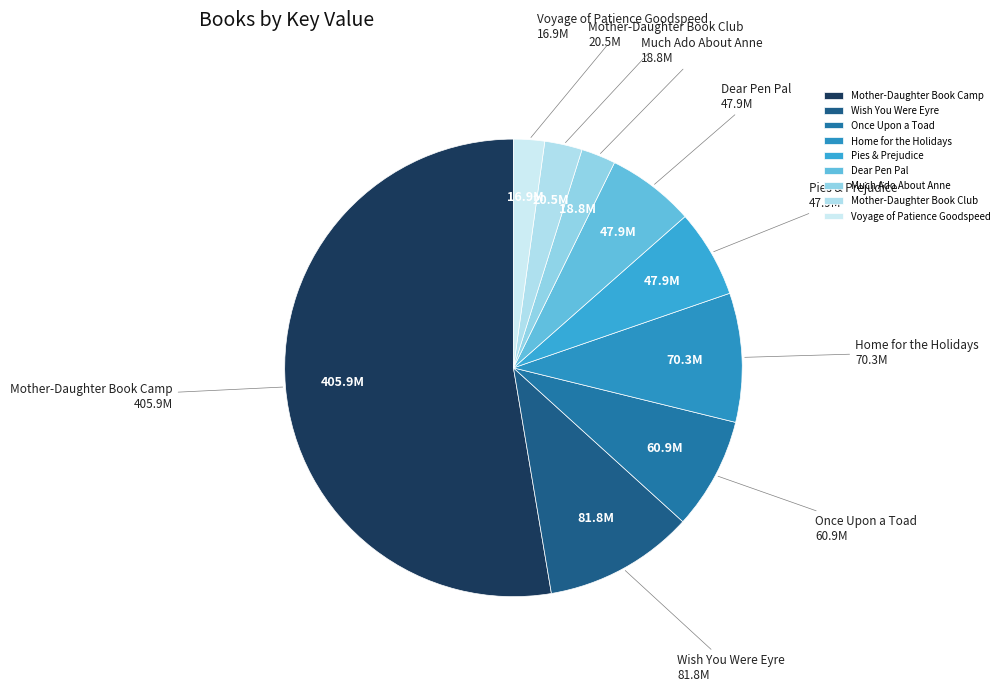

Count the number of slices in the pie.

9